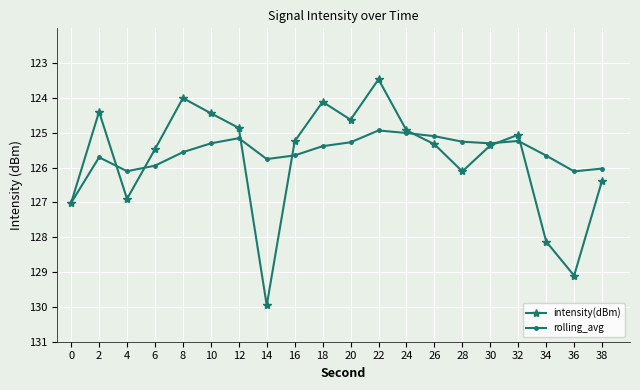

Between 16 and 12, which is larger?

12